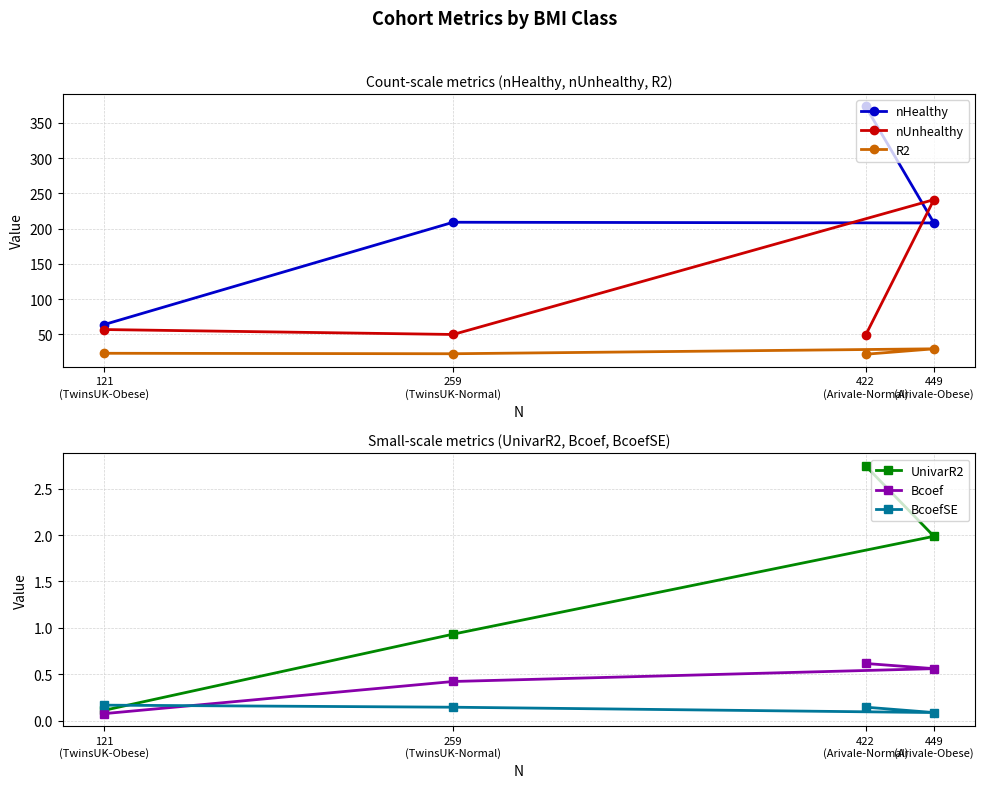

Reading left to right, list all the values displayed in this chart.

nHealthy: 373.0	208.0	209.0	64.0
nUnhealthy: 49.0	241.0	50.0	57.0
R2: 22.0	29.7	22.7	23.4
UnivarR2: 2.7	2.0	0.9	0.1
Bcoef: 0.6	0.6	0.4	0.1
BcoefSE: 0.1	0.1	0.1	0.2